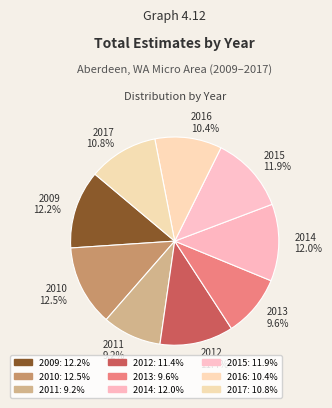

Do 2013 9.6% and 2017 10.8% together represent more than half of the pie?

No